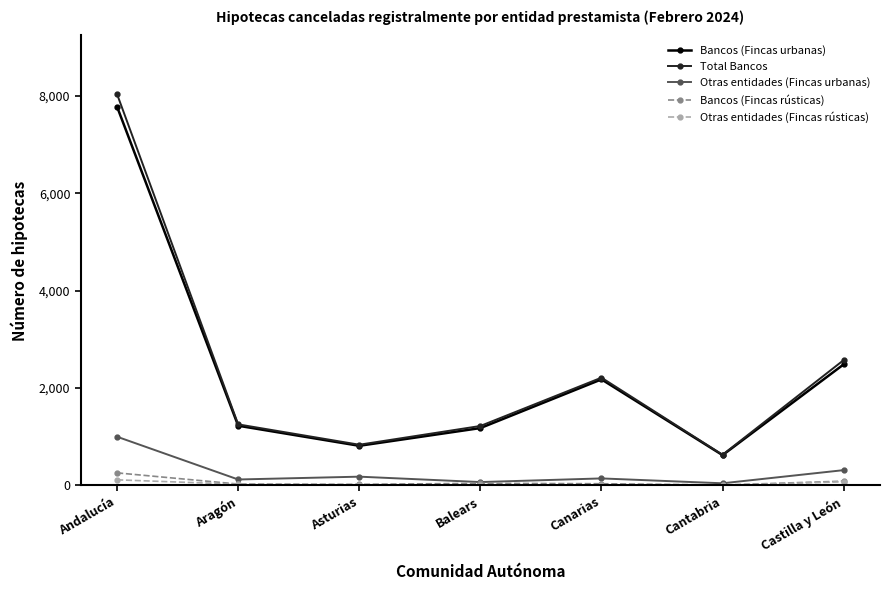

Which series has the largest range (max minus min)?

Total Bancos